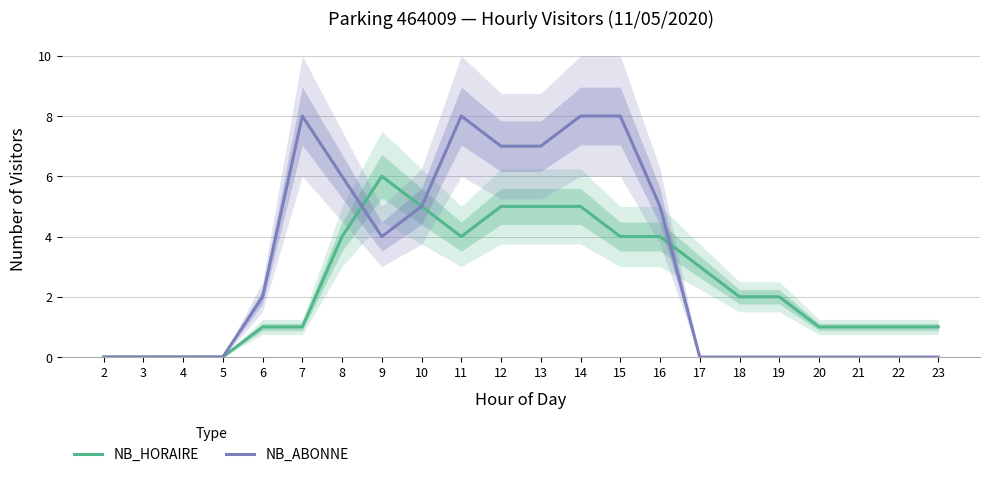

Where does the NB_HORAIRE series first go above 2?

8